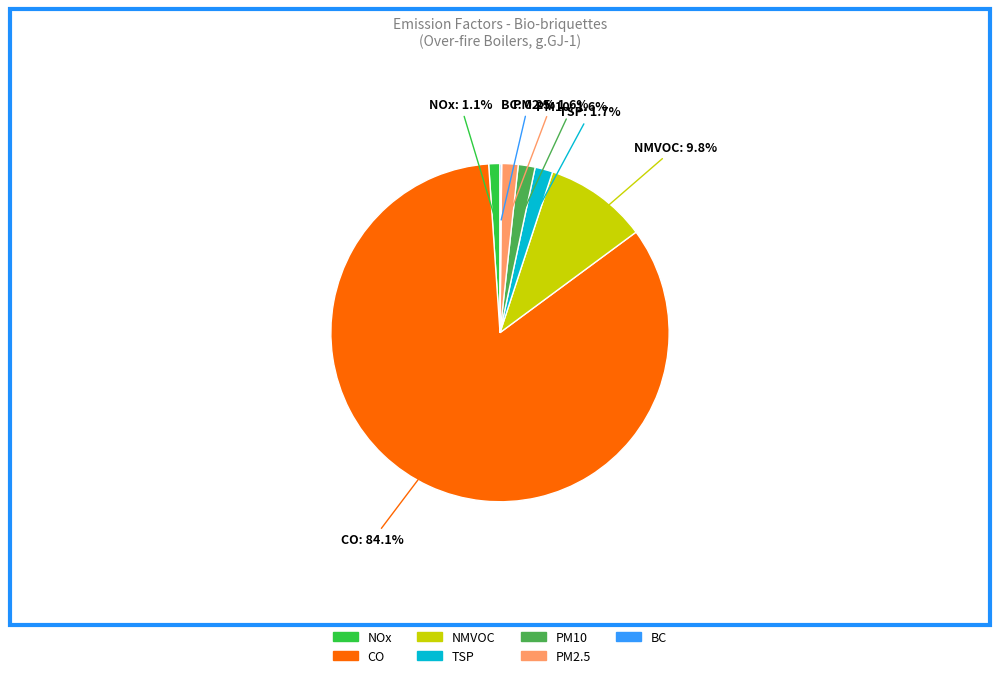

To the nearest percent, what is the difference between the largest and smallest slice percentages?

84%